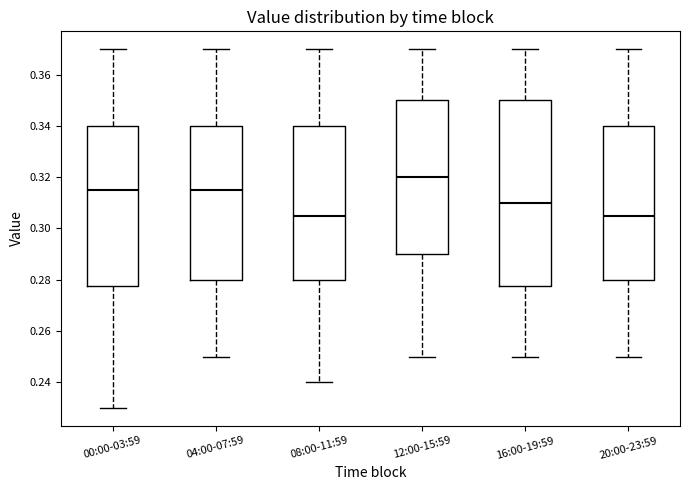

Where does the median line of the box for 12:00-15:59 sit on the y-axis? The values are not printed on the chart, so give them approximately, as read against the axis.

0.320